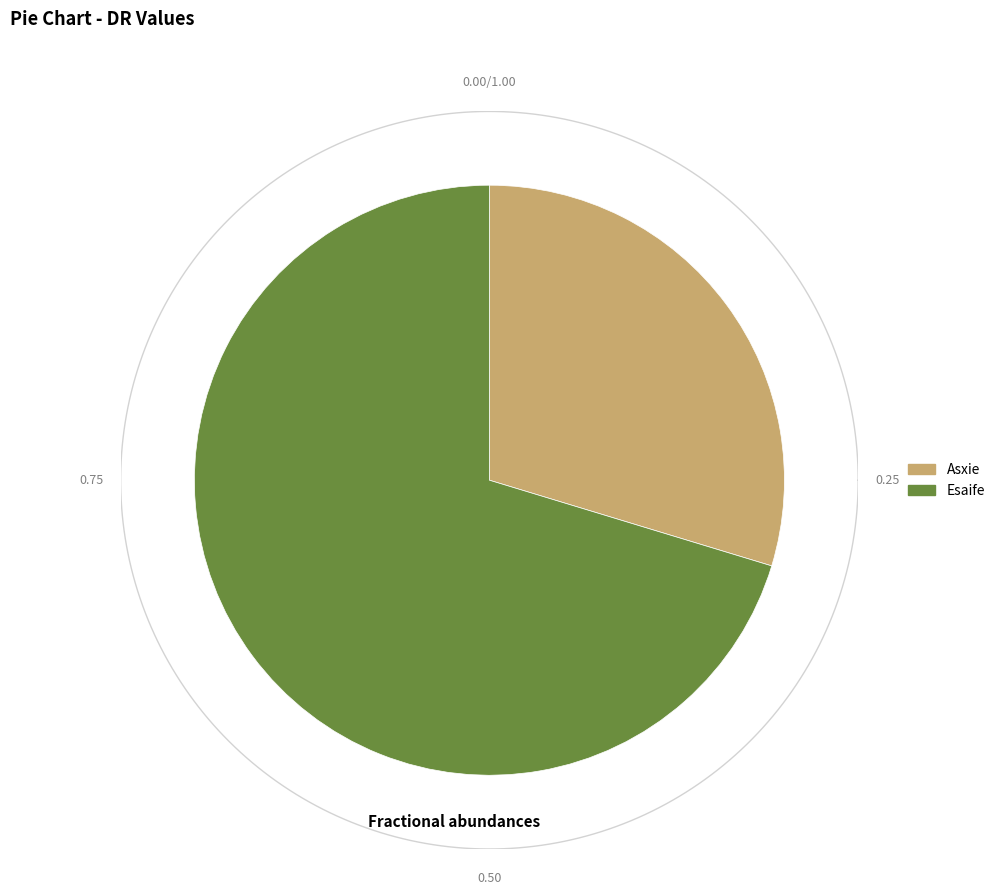

Count the number of slices in the pie.

2